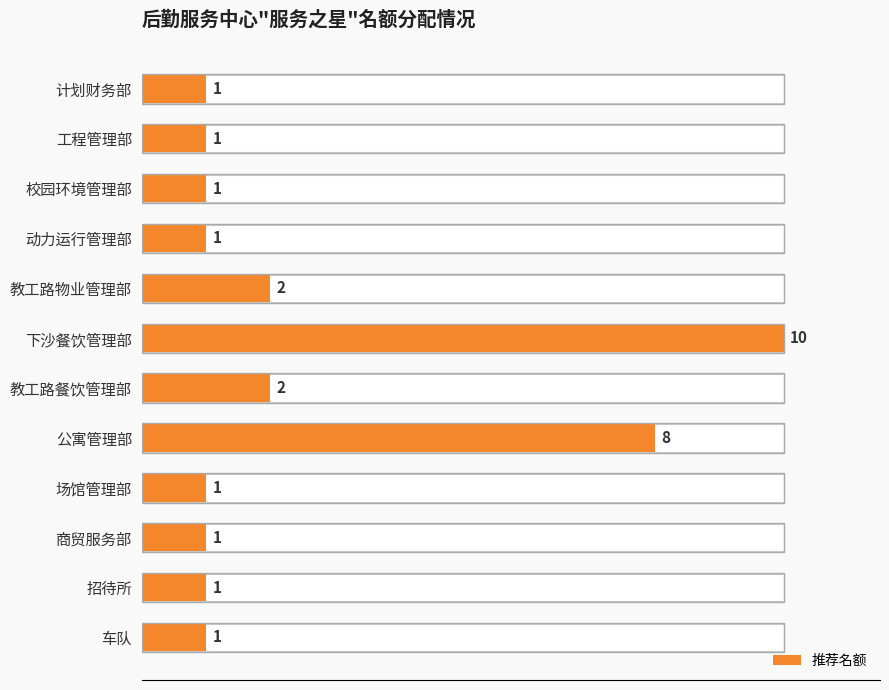

How many bars are there in total?

12